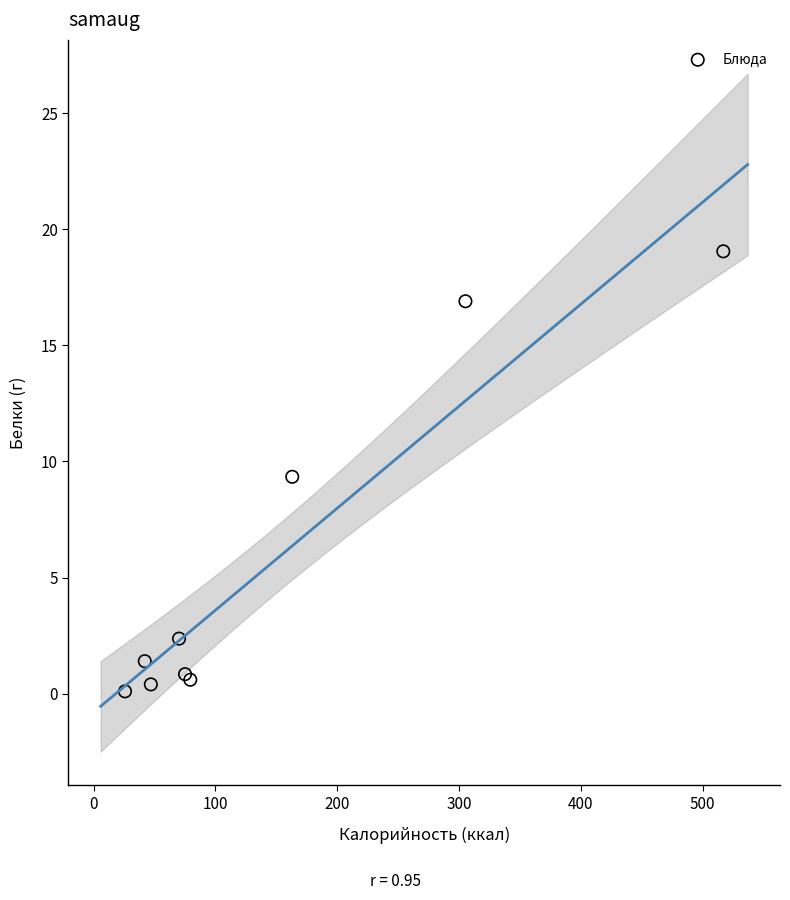

What Y value in the scatter plot is closest to 9?

9.3